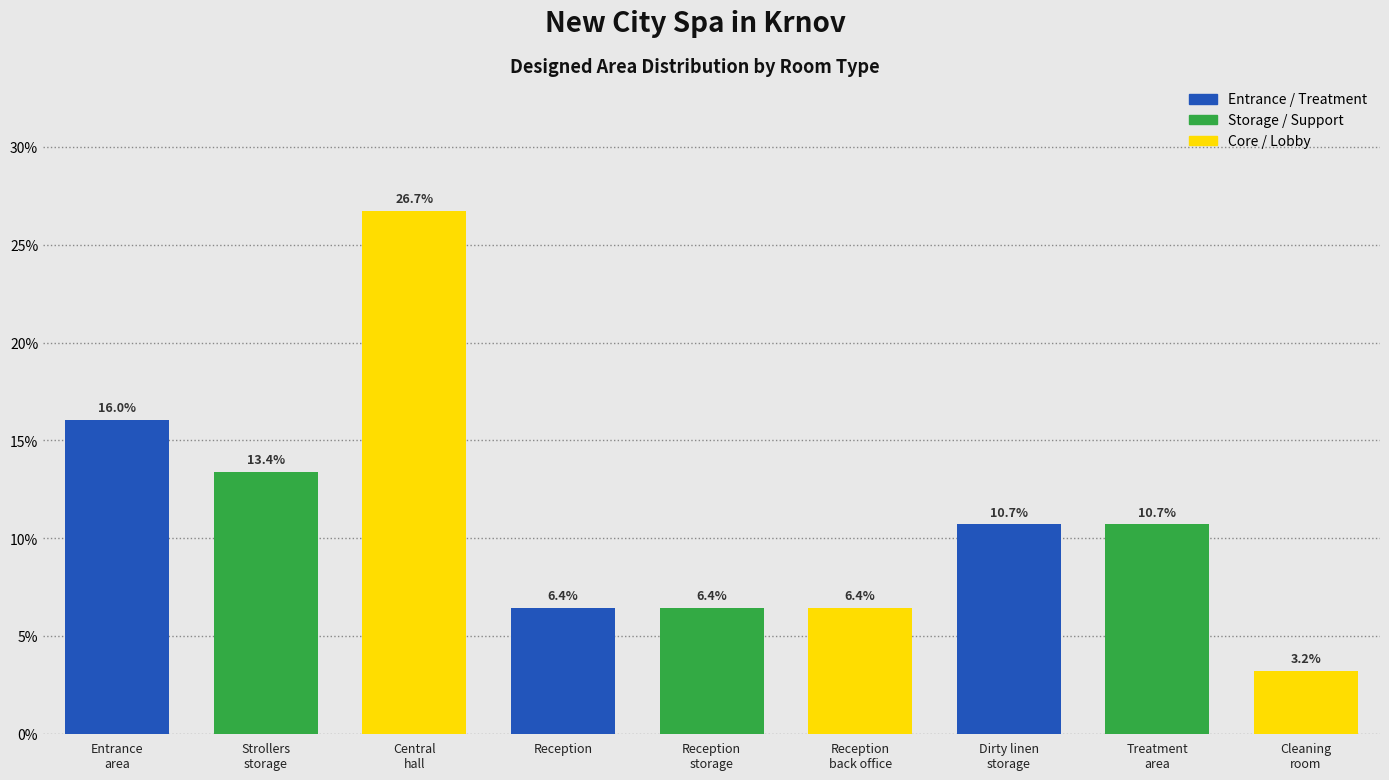

Reading left to right, what are all the values shown in this chart?

16.0	13.4	26.7	6.4	6.4	6.4	10.7	10.7	3.2